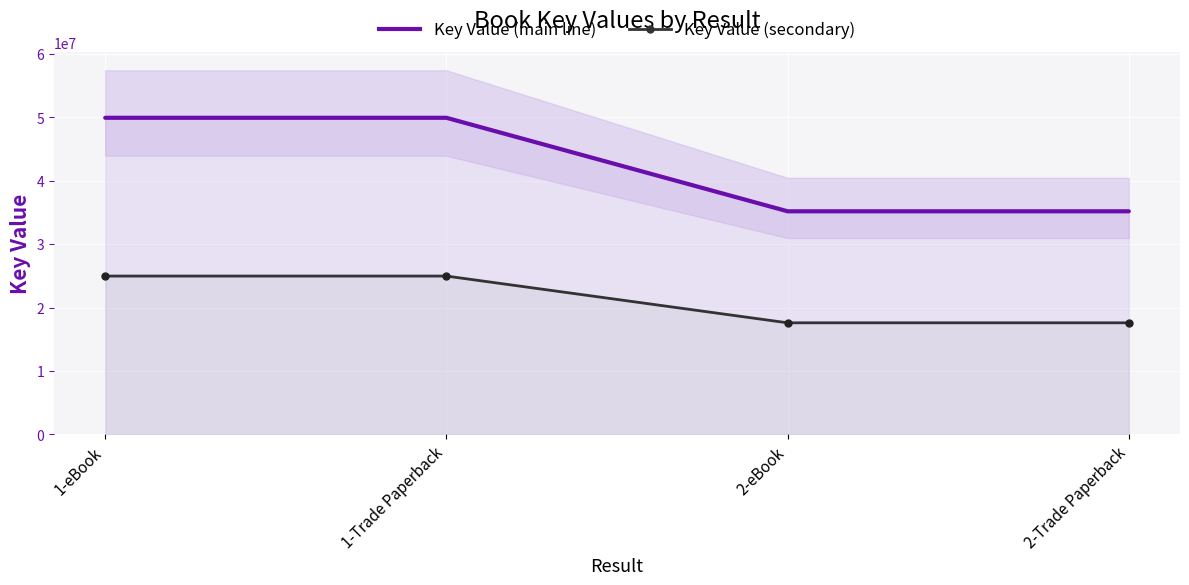

Rank the series by their average value, from highest to lowest.

Key Value (main line), Key Value (secondary)